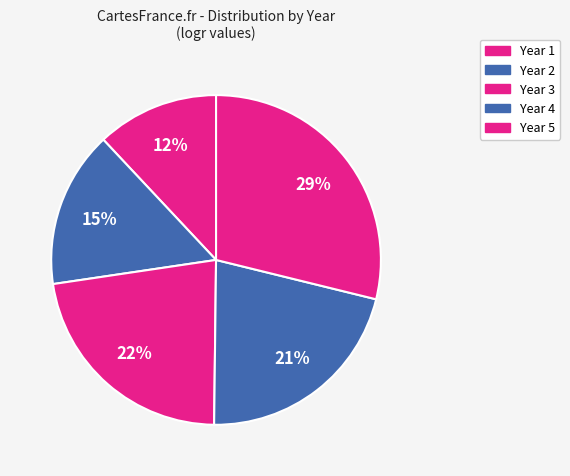

Which slice is the smallest?

Year 1